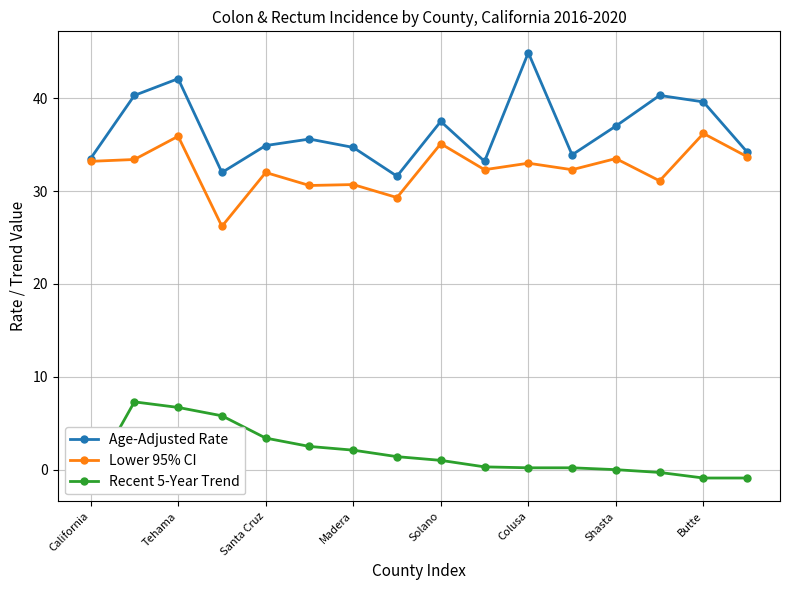

What is the minimum value shown in the chart?

-1.1